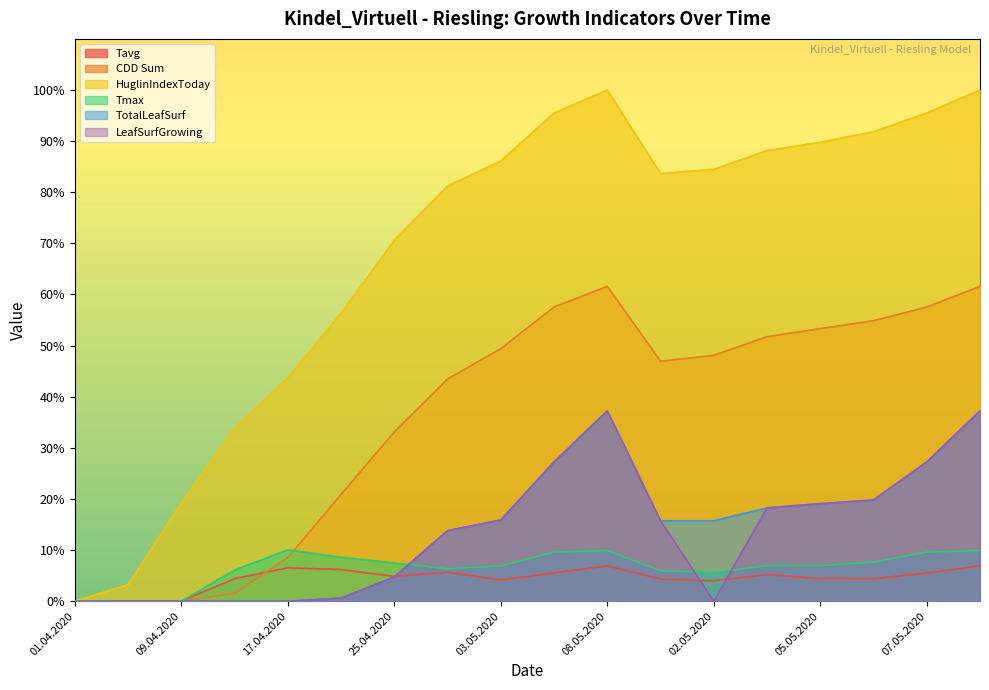

True or false: TotalLeafSurf has more than 0 points higher than both neighbors.

True